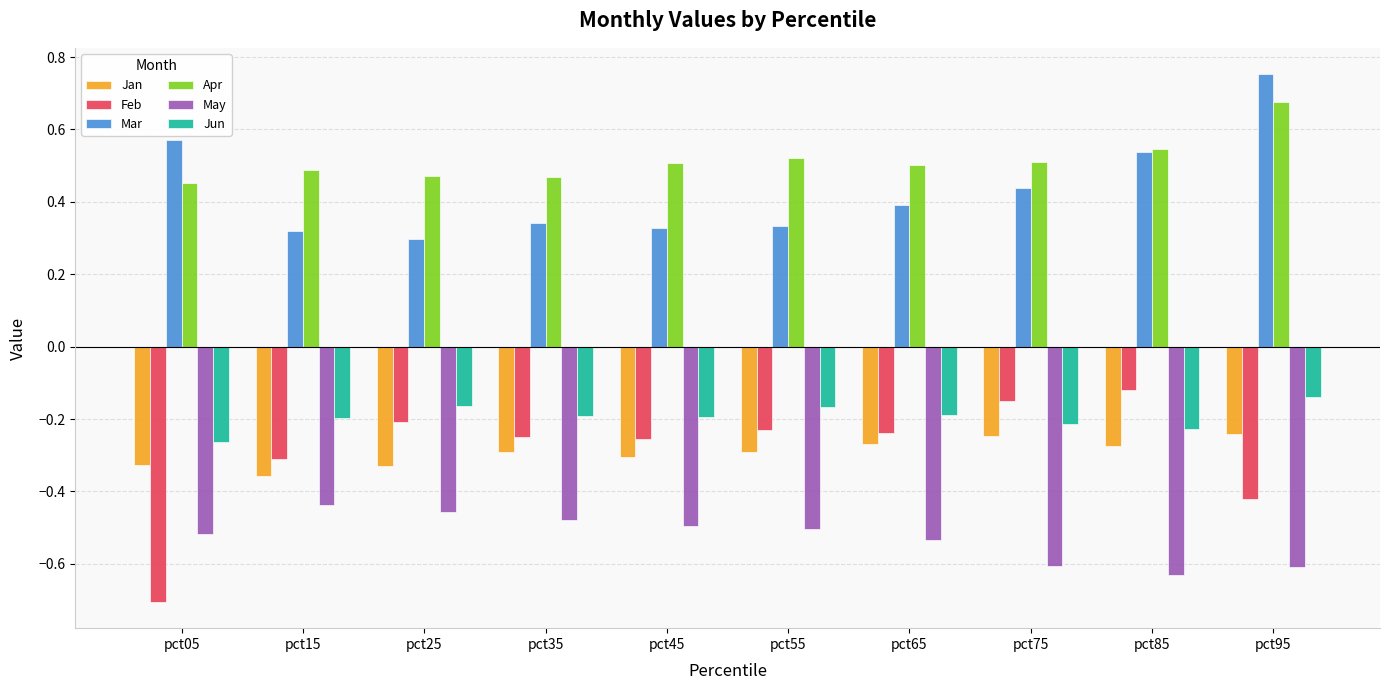

What is the difference between the highest and lowest values at pct35?

0.9